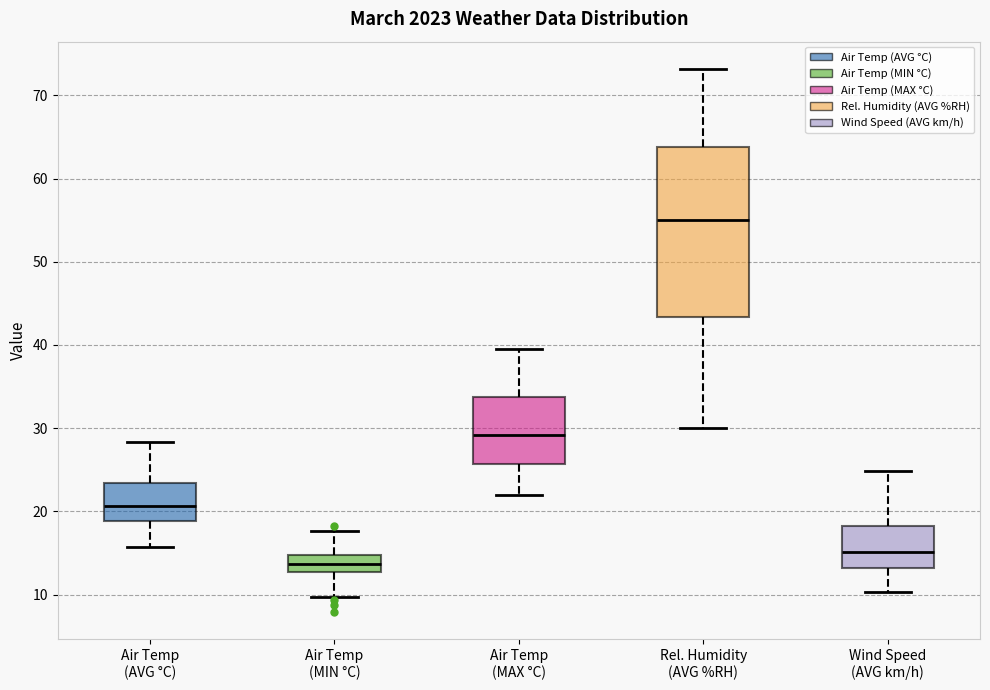

Where does the lower whisker of the box for Air Temp (AVG °C) end on the y-axis? The values are not printed on the chart, so give them approximately, as read against the axis.

16